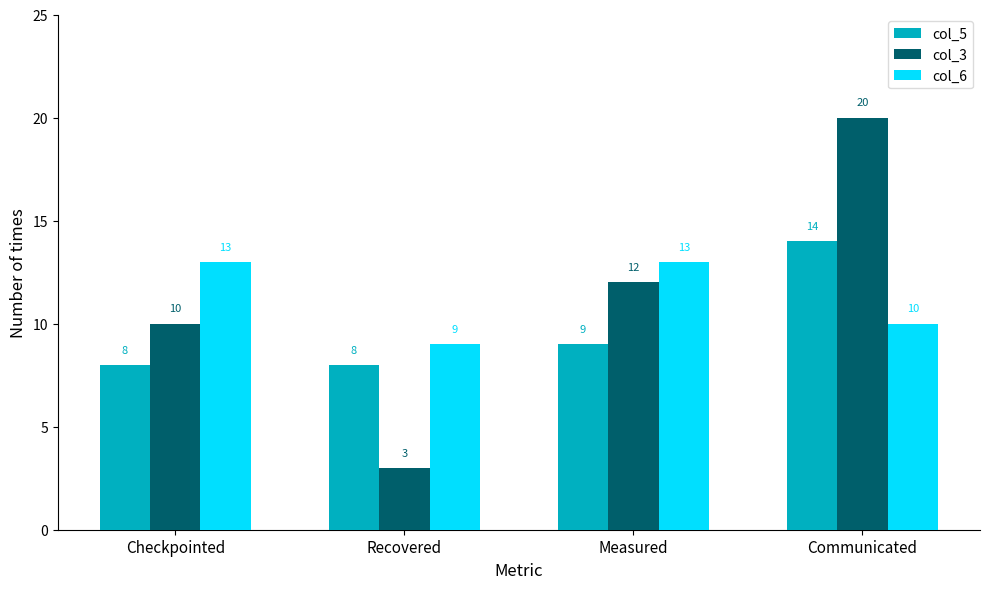

Which category has the lowest value across all series?

Recovered